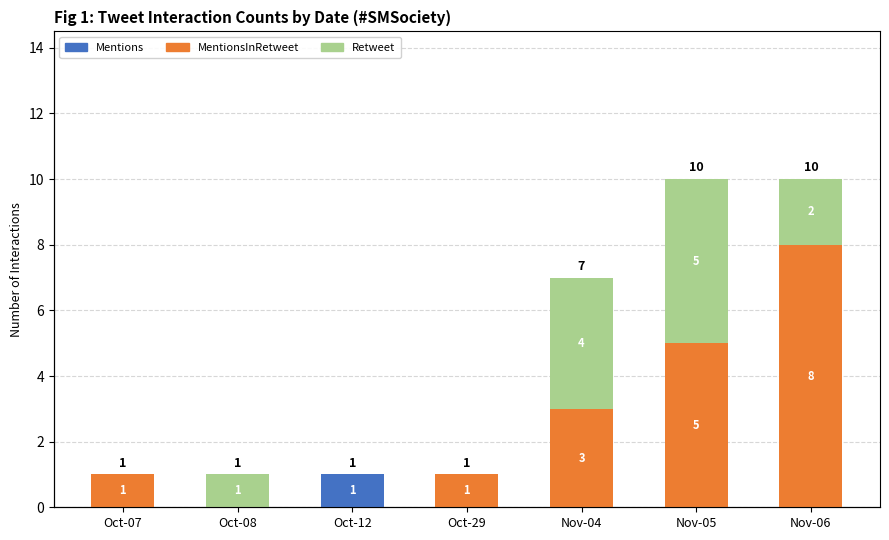

The MentionsInRetweet series shows 8 at Nov-05. True or false?

False